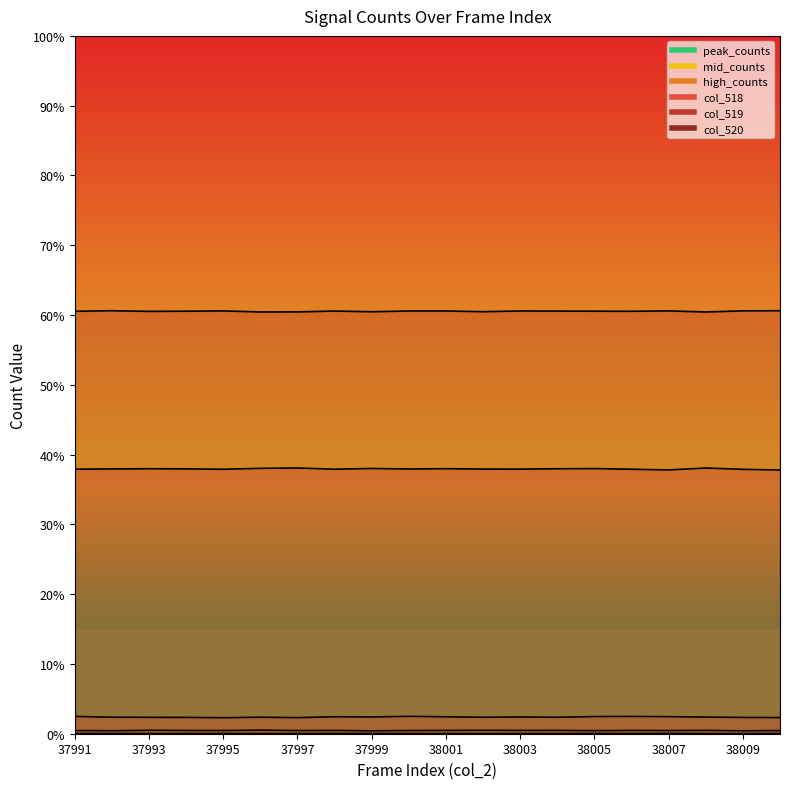

The col_518 series shows 16341 at 38001. True or false?

False